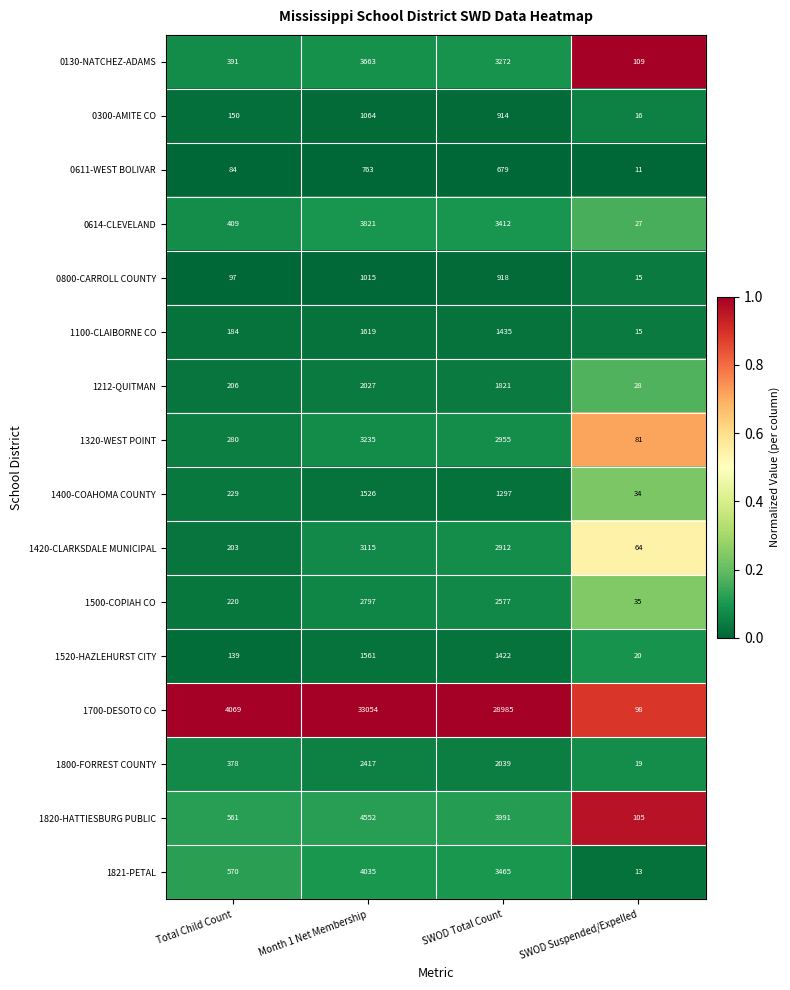

At which label does 1520-HAZLEHURST CITY first exceed 1422?

Month 1 Net Membership